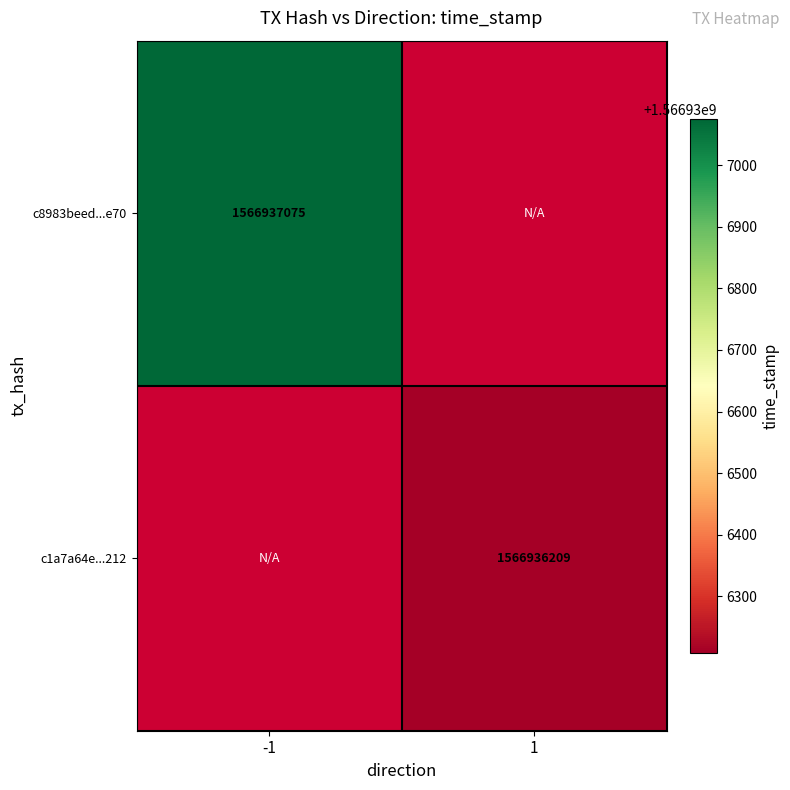

At time_stamp, list the series in order from smallest to largest.

c1a7a64e32a7ddde4b72ddf8e3b0fc59ab29212, c8983beed79591b77f74cfc9de009b9e6e12e70